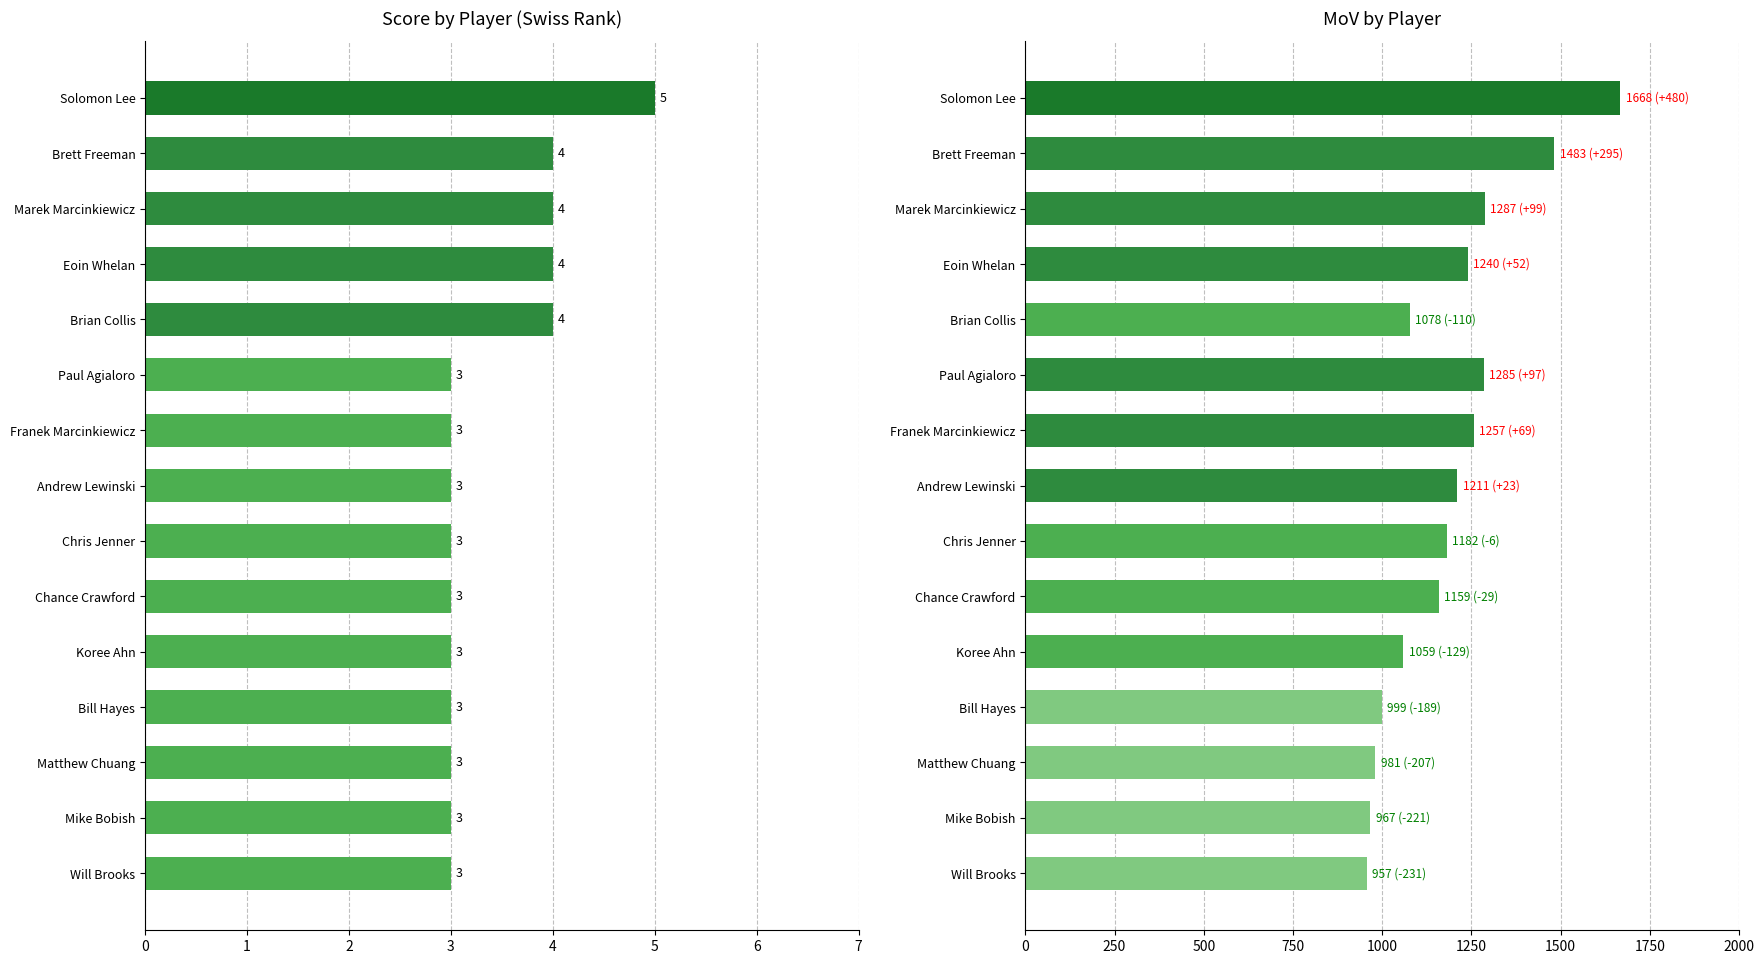

Is the value of score at Franek Marcinkiewicz greater than the value of mov at Chance Crawford?

No